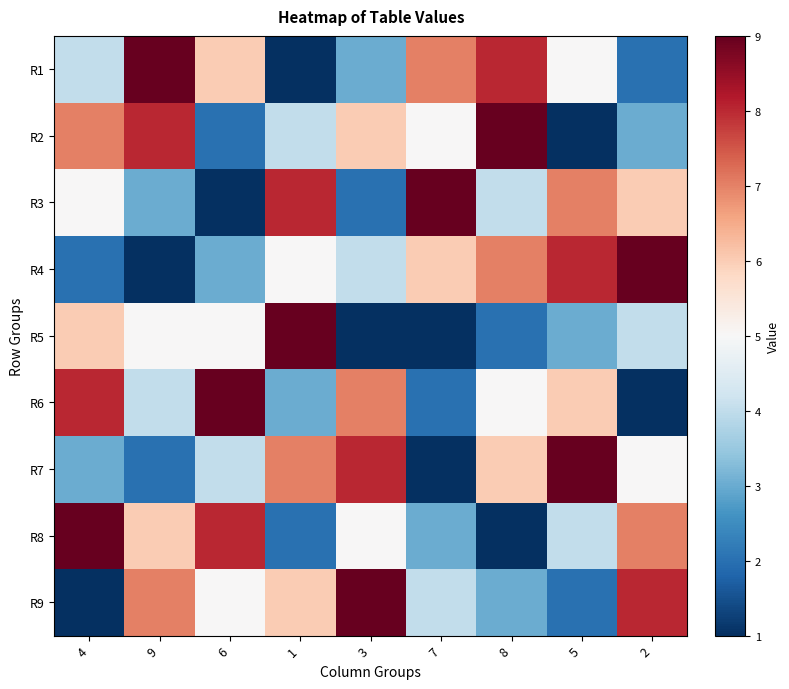

Reading left to right, transcribe all the data shown in this chart.

R1: 4=4	9=9	6=6	1=1	3=3	7=7	8=8	5=5	2=2
R2: 4=7	9=8	6=2	1=4	3=6	7=5	8=9	5=1	2=3
R3: 4=5	9=3	6=1	1=8	3=2	7=9	8=4	5=7	2=6
R4: 4=2	9=1	6=3	1=5	3=4	7=6	8=7	5=8	2=9
R5: 4=6	9=5	6=5	1=9	3=1	7=1	8=2	5=3	2=4
R6: 4=8	9=4	6=9	1=3	3=7	7=2	8=5	5=6	2=1
R7: 4=3	9=2	6=4	1=7	3=8	7=1	8=6	5=9	2=5
R8: 4=9	9=6	6=8	1=2	3=5	7=3	8=1	5=4	2=7
R9: 4=1	9=7	6=5	1=6	3=9	7=4	8=3	5=2	2=8